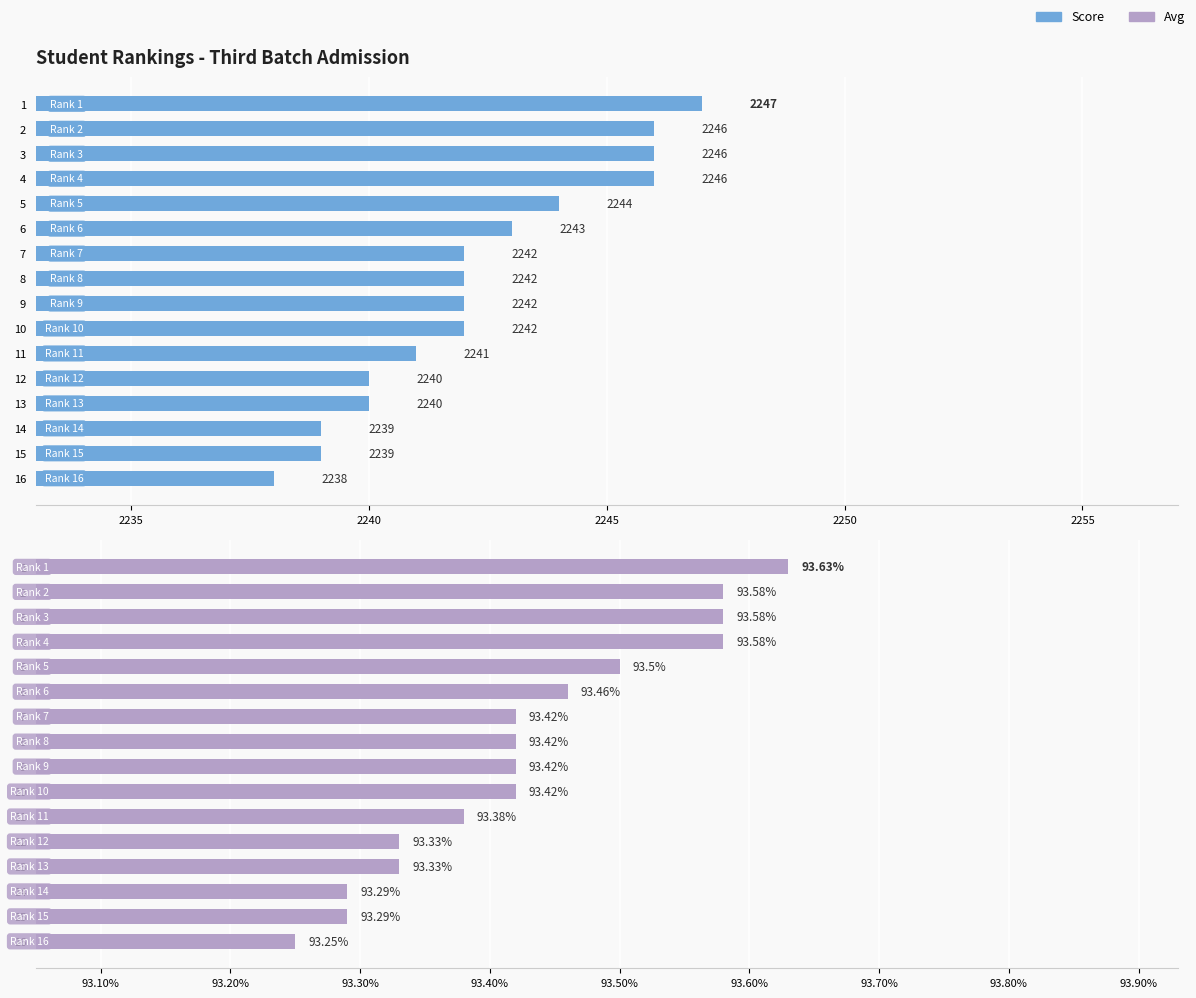

Which series changed the most between 2 and 3?

Score